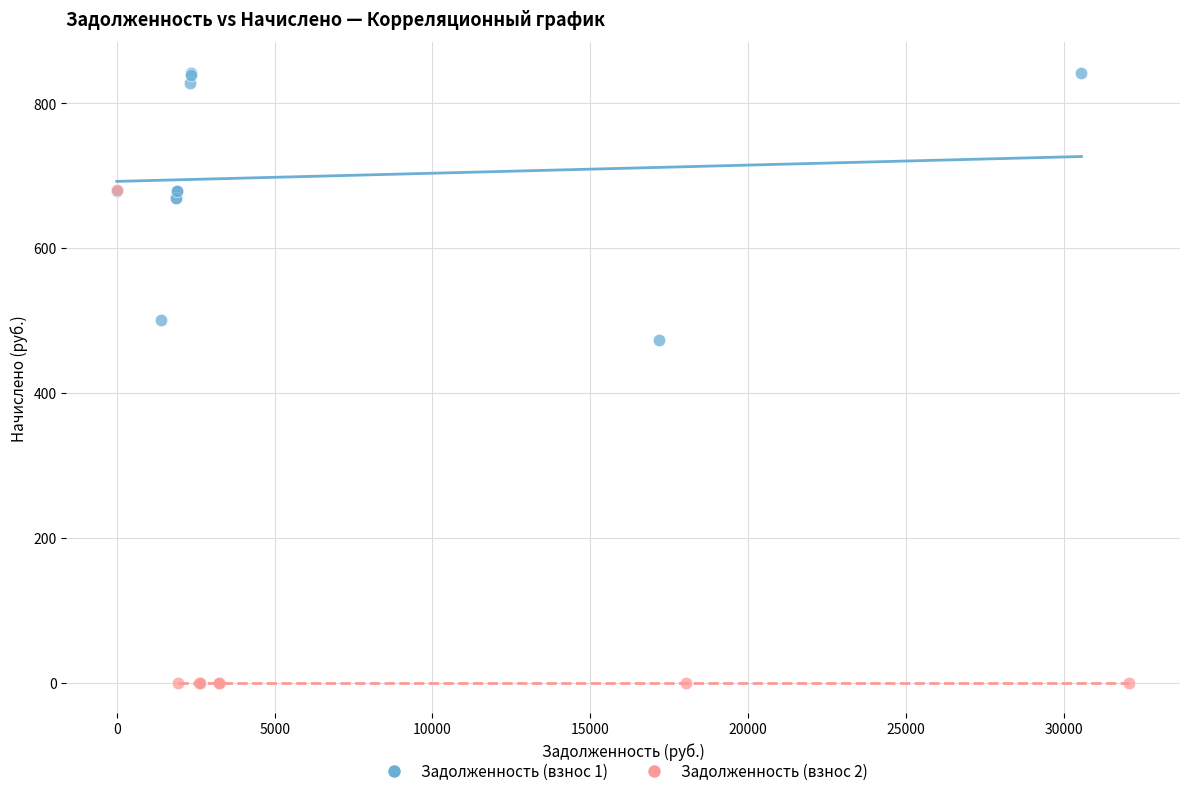

What are all the series names shown in the legend?

Задолженность (взнос 1), Задолженность (взнос 2)